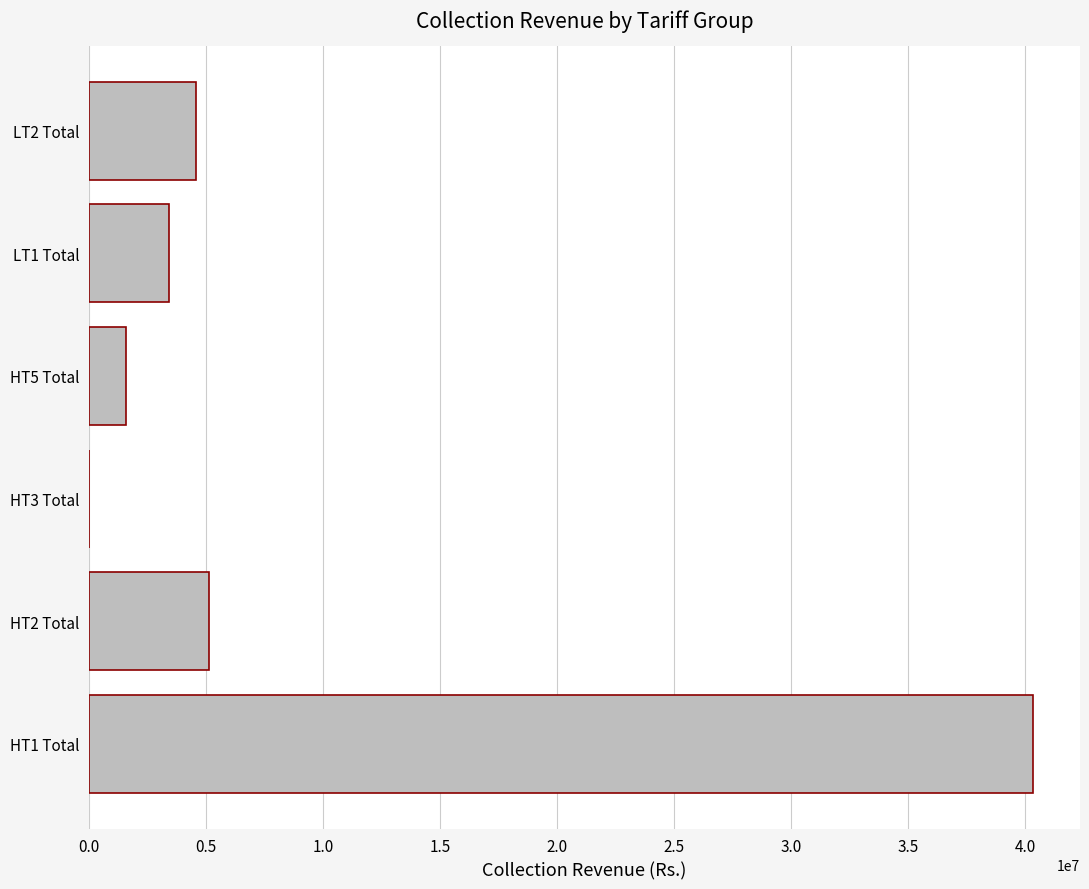

What is the sum of all values?

55000891.7